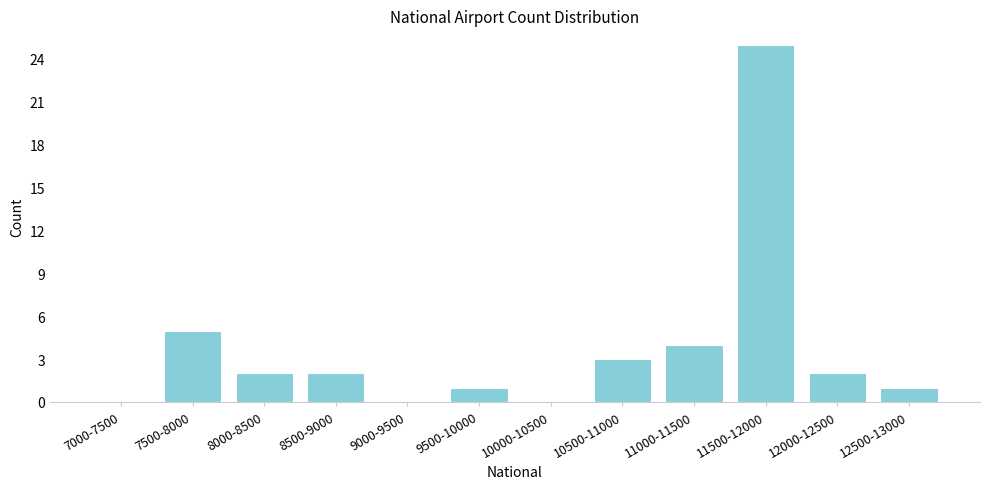

Reading left to right, what are all the values shown in this chart?

7000-7500=0	7500-8000=5	8000-8500=2	8500-9000=2	9000-9500=0	9500-10000=1	10000-10500=0	10500-11000=3	11000-11500=4	11500-12000=25	12000-12500=2	12500-13000=1